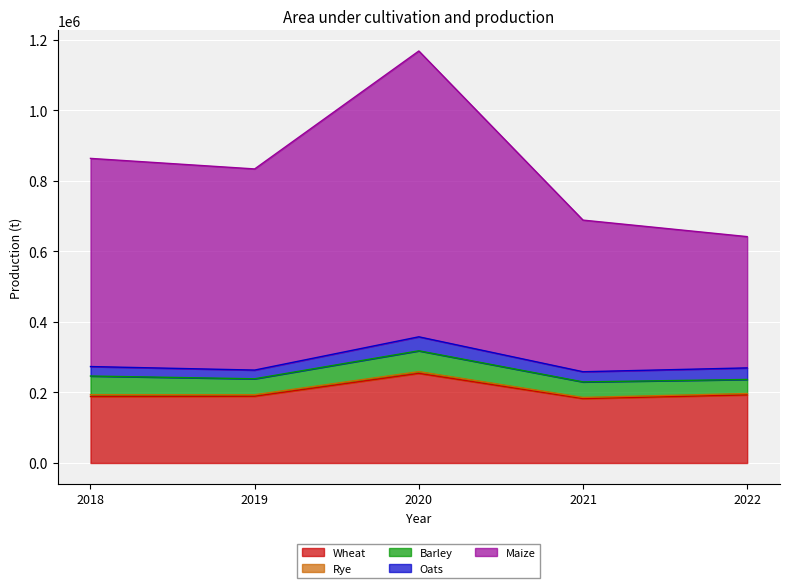

Where is Oats nearest to the value 32180?

2022